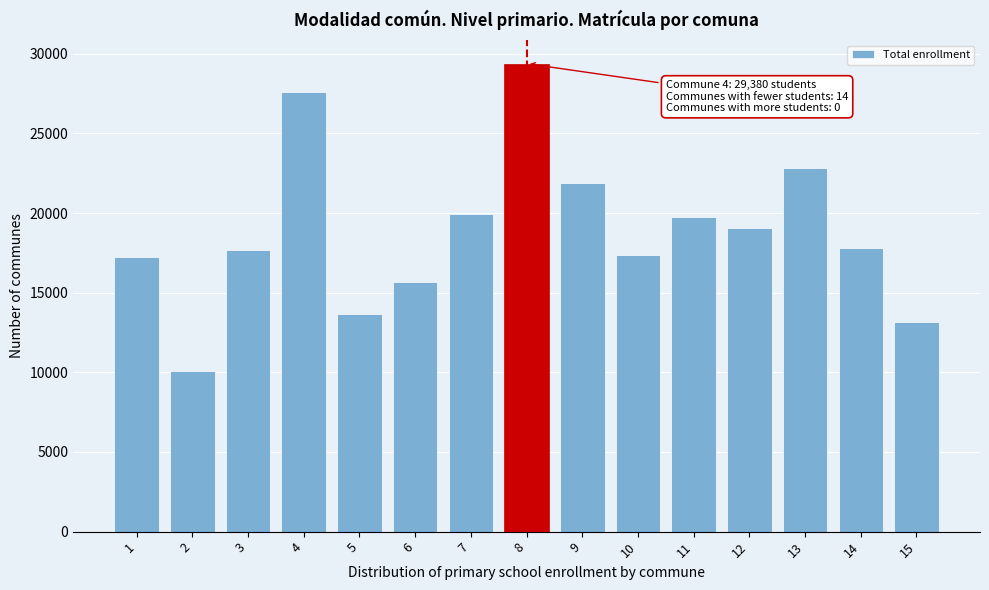

Is it true that the value at 8 is 16585?

False